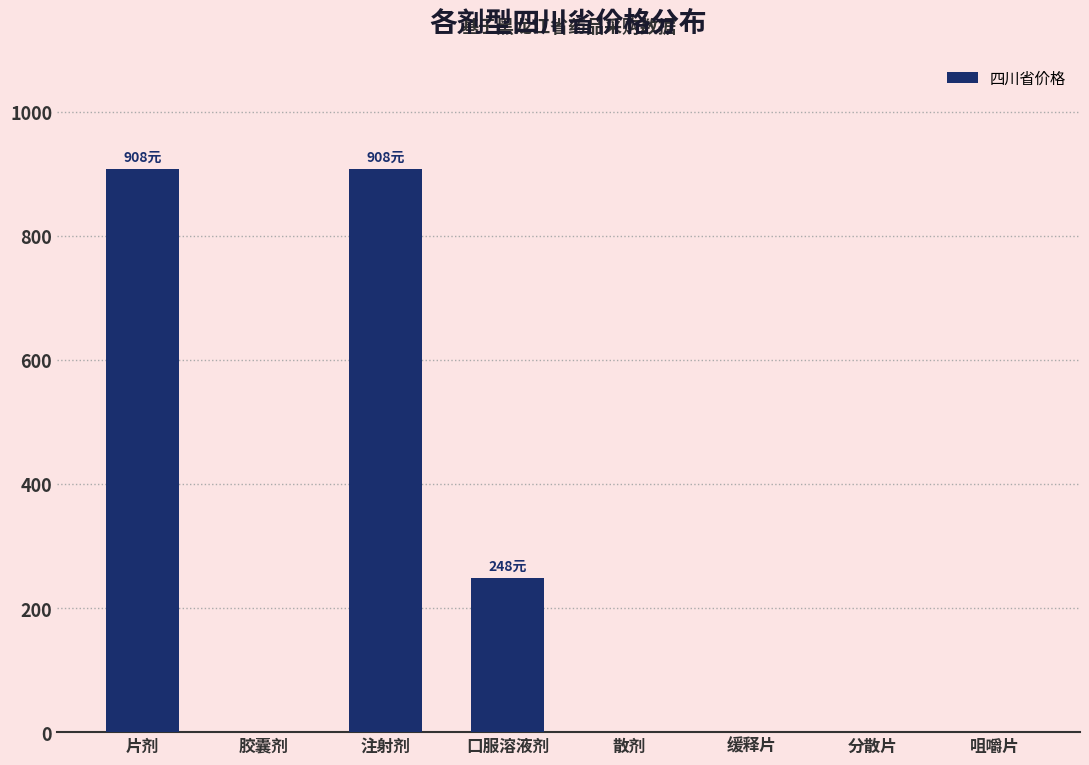

How many categories are shown in the chart?

8